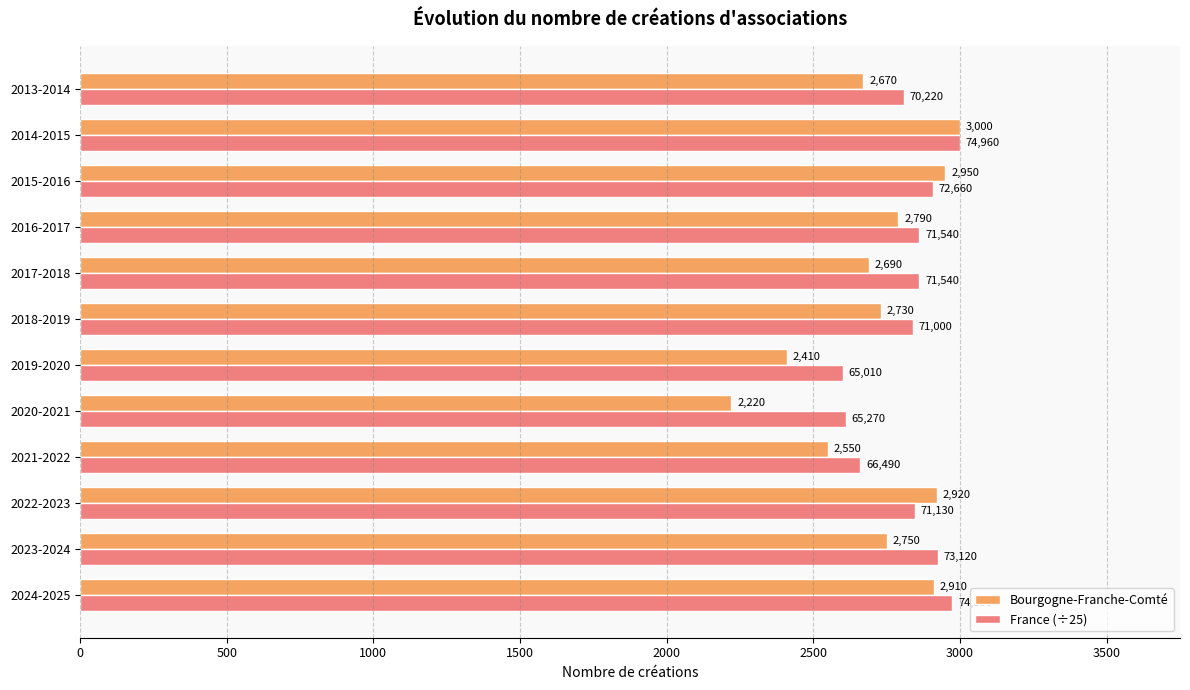

The value of Bourgogne-Franche-Comté at 2022-2023 is 5240.1. True or false?

False